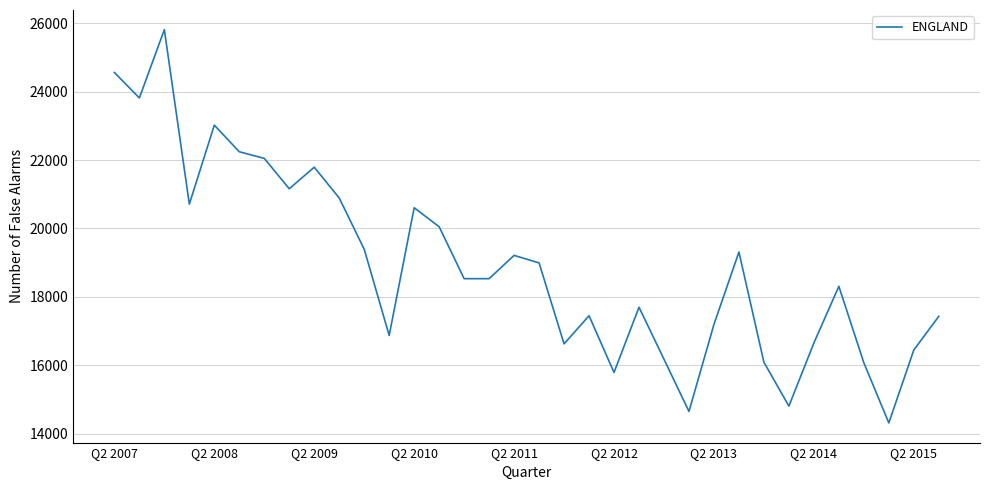

What is the smallest value displayed?

14313